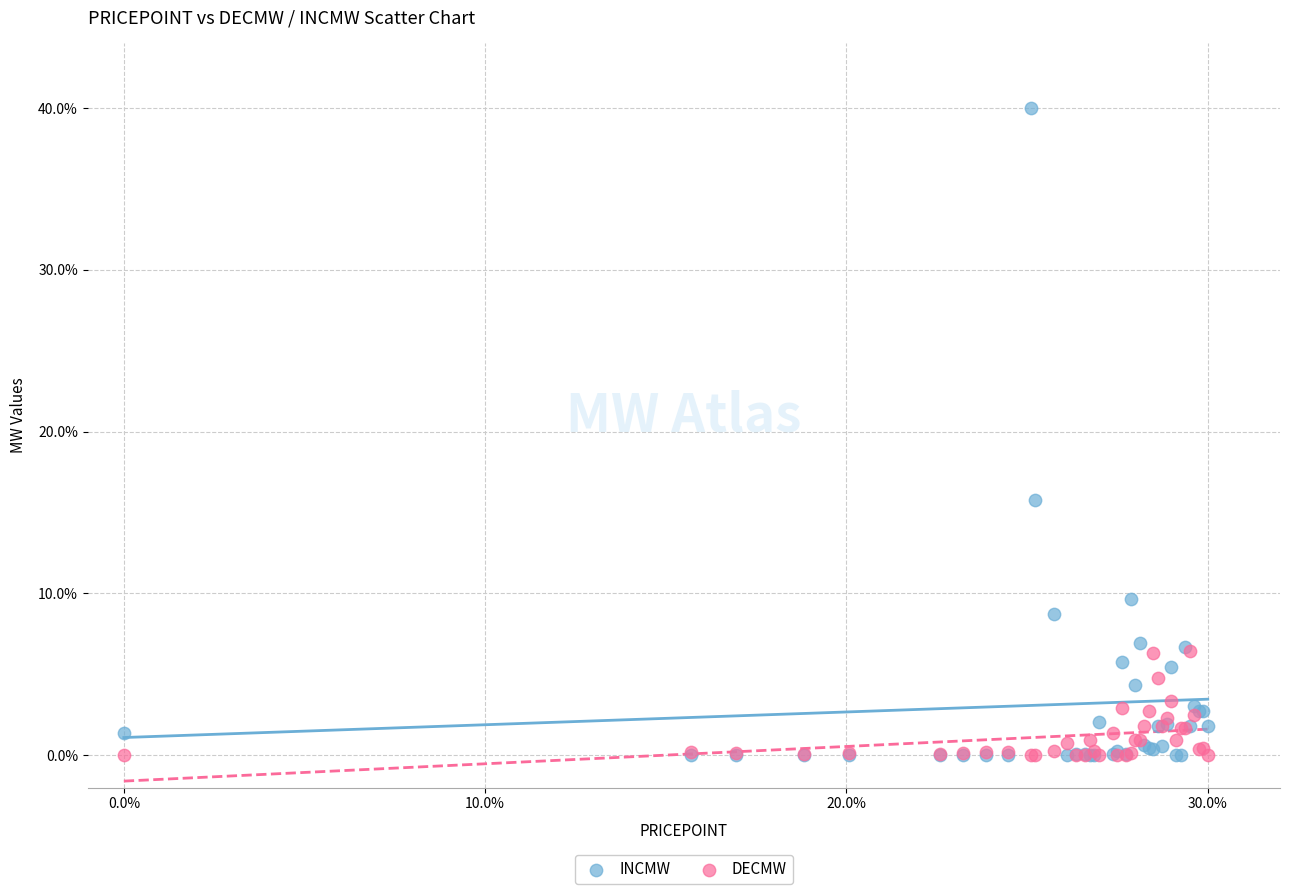

What are all the series names shown in the legend?

INCMW, DECMW